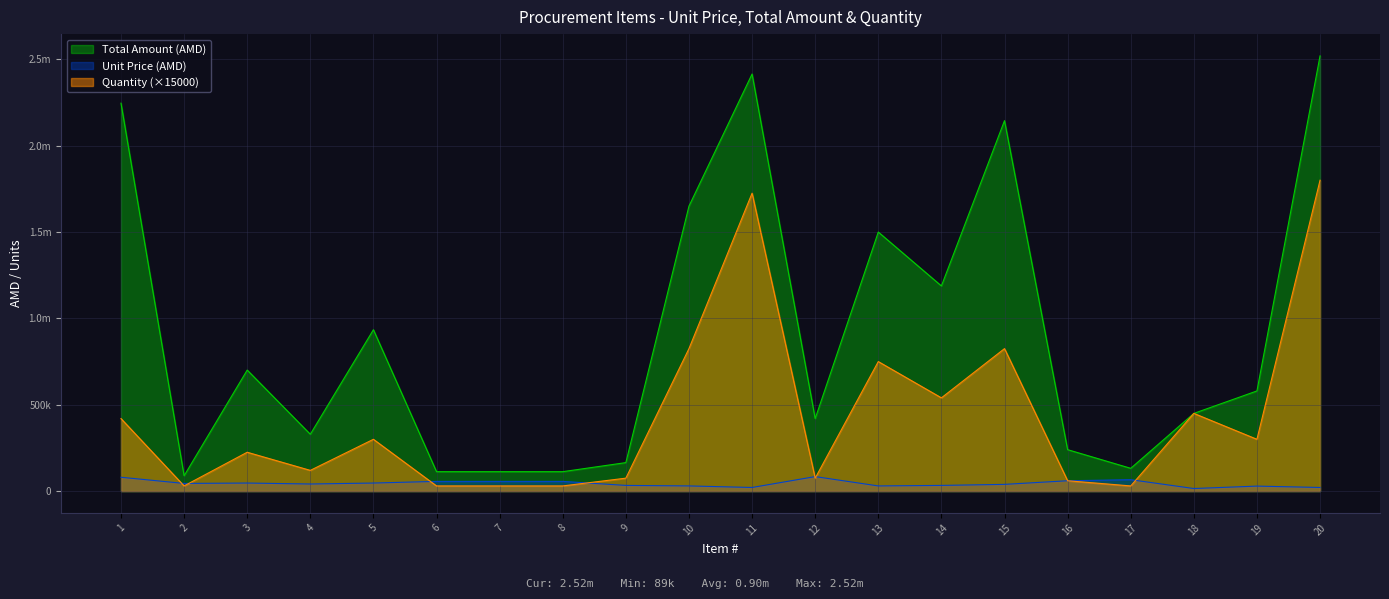

Which series has the largest total across all categories?

Total Amount (AMD)